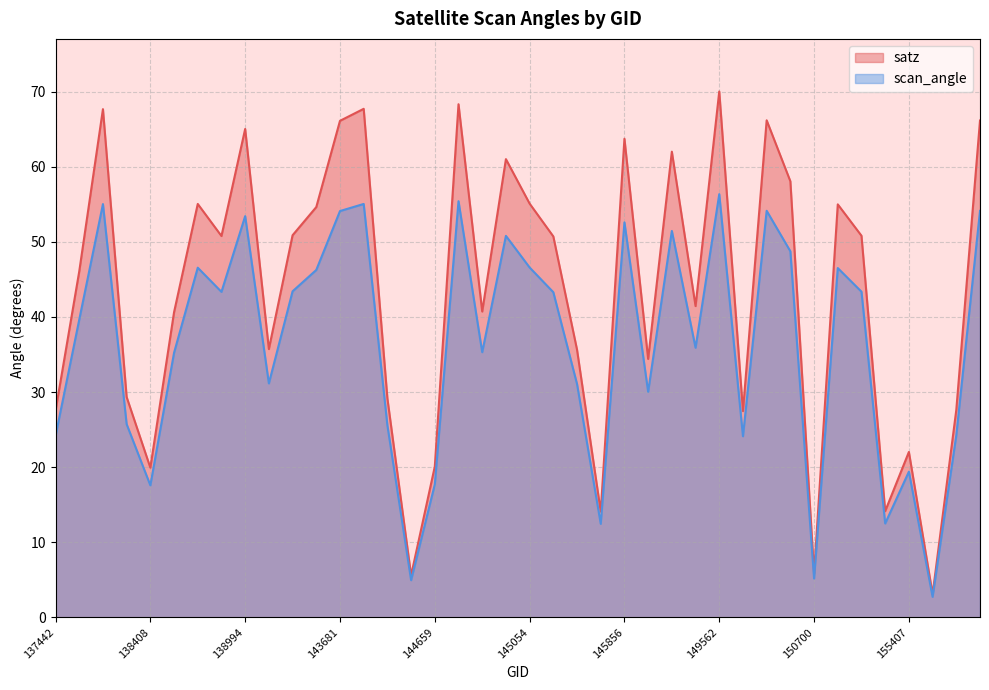

True or false: scan_angle and satz cross at least once.

False